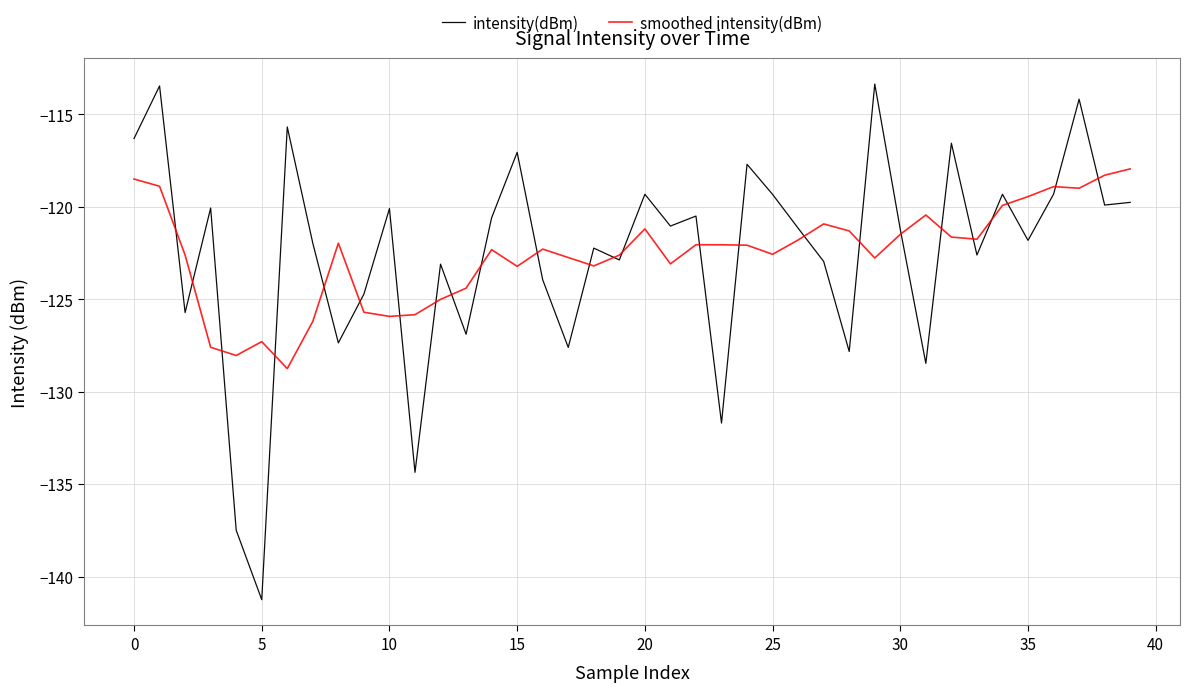

True or false: intensity(dBm) and smoothed intensity(dBm) intersect in this chart.

True